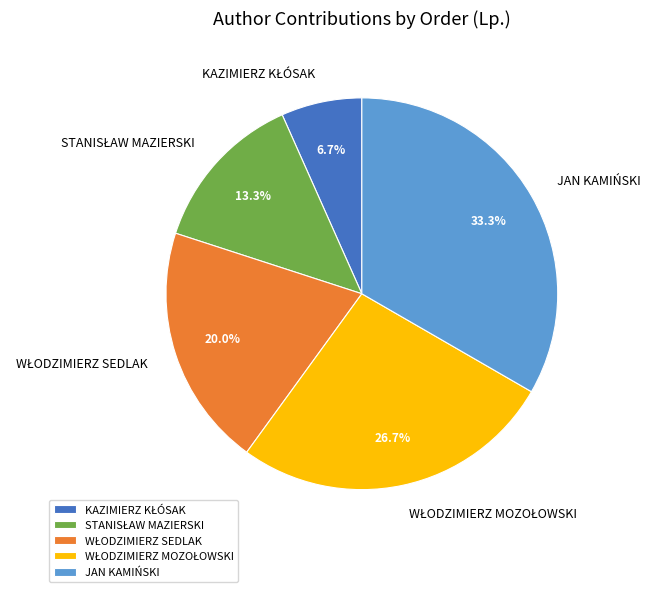

What is the largest slice in the pie chart?

JAN KAMIŃSKI